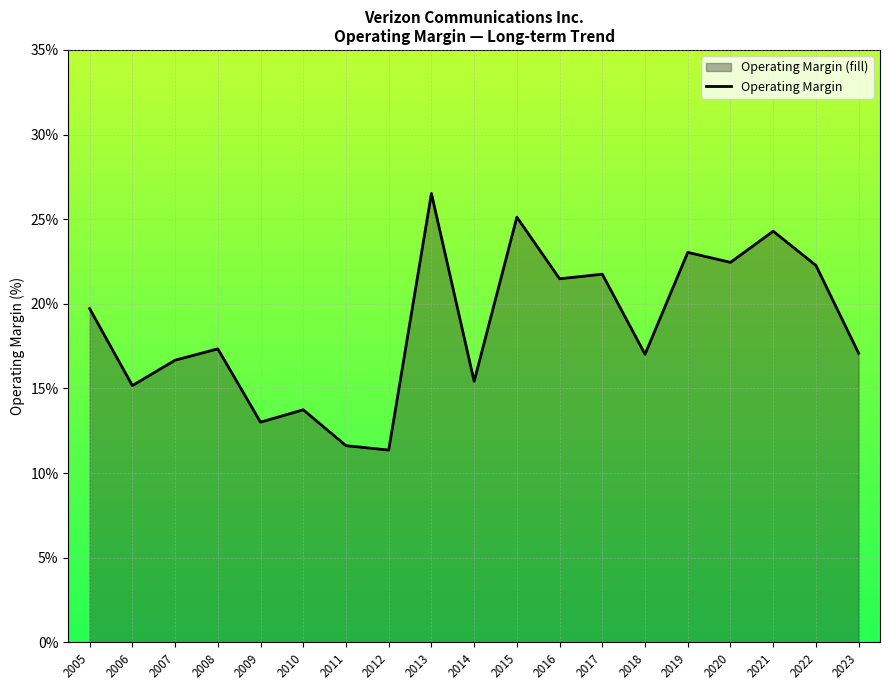

Is it true that the value at 2009 is 0.1?

True